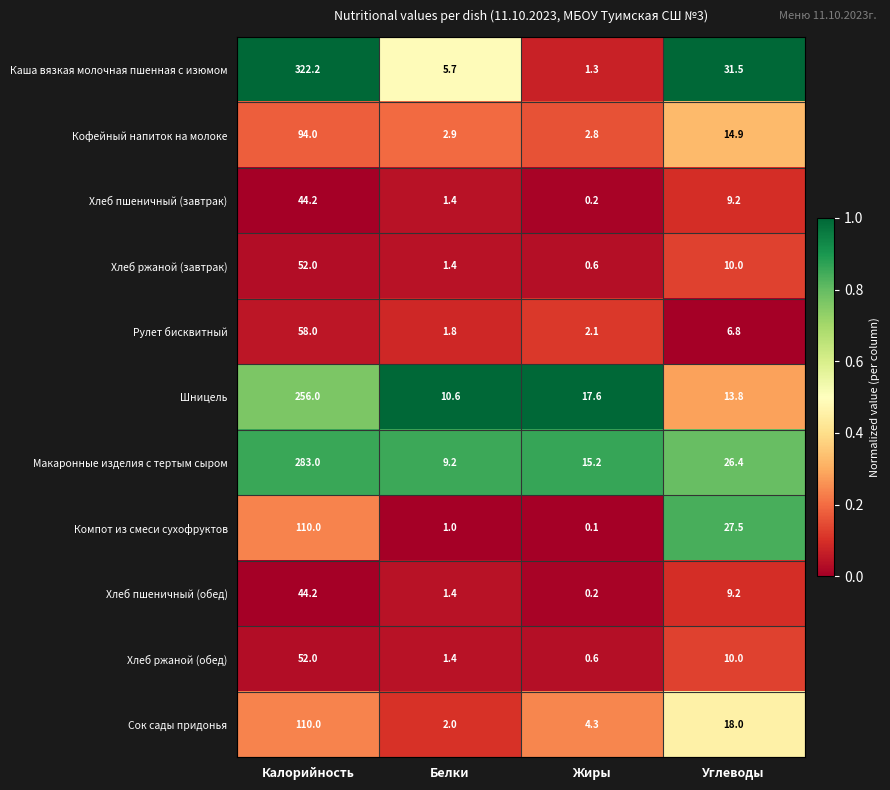

What is the sum of all Сок сады придонья values?

134.3